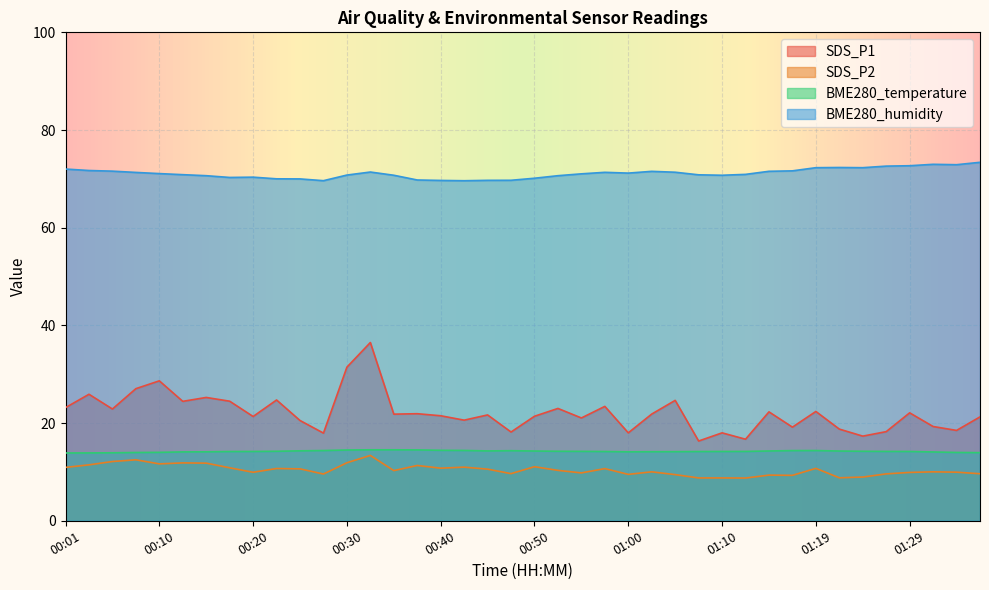

What is the difference between the SDS_P1 values at 00:35 and 01:37?

0.6